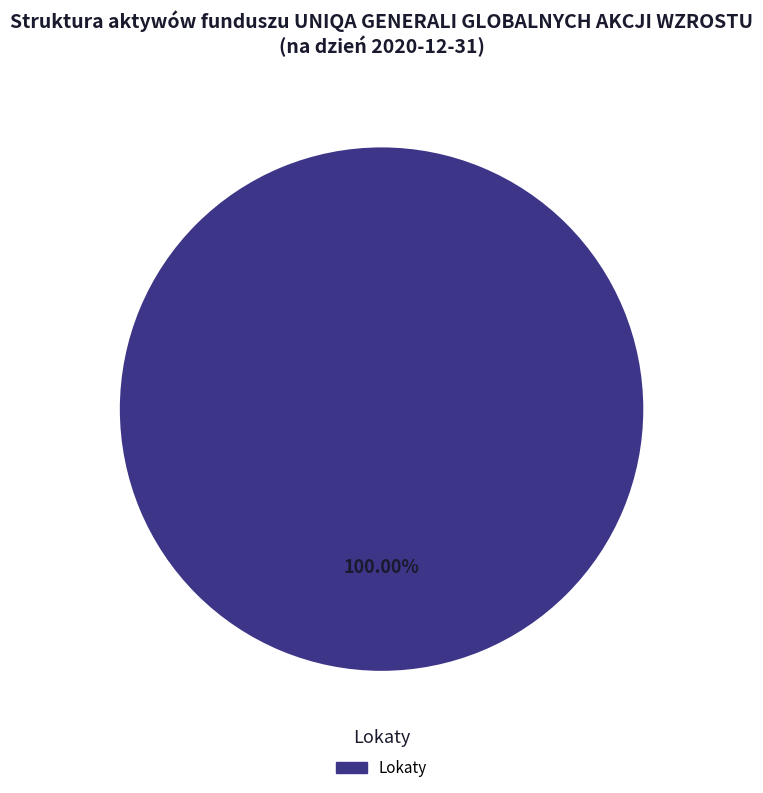

Is there any slice that represents more than half of the pie?

Yes